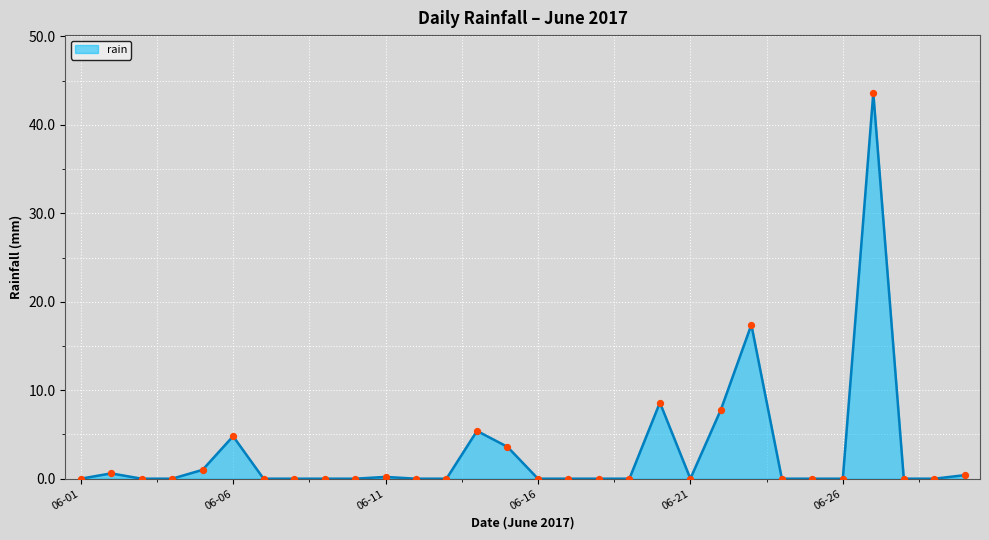

What is the greatest value displayed?

43.6